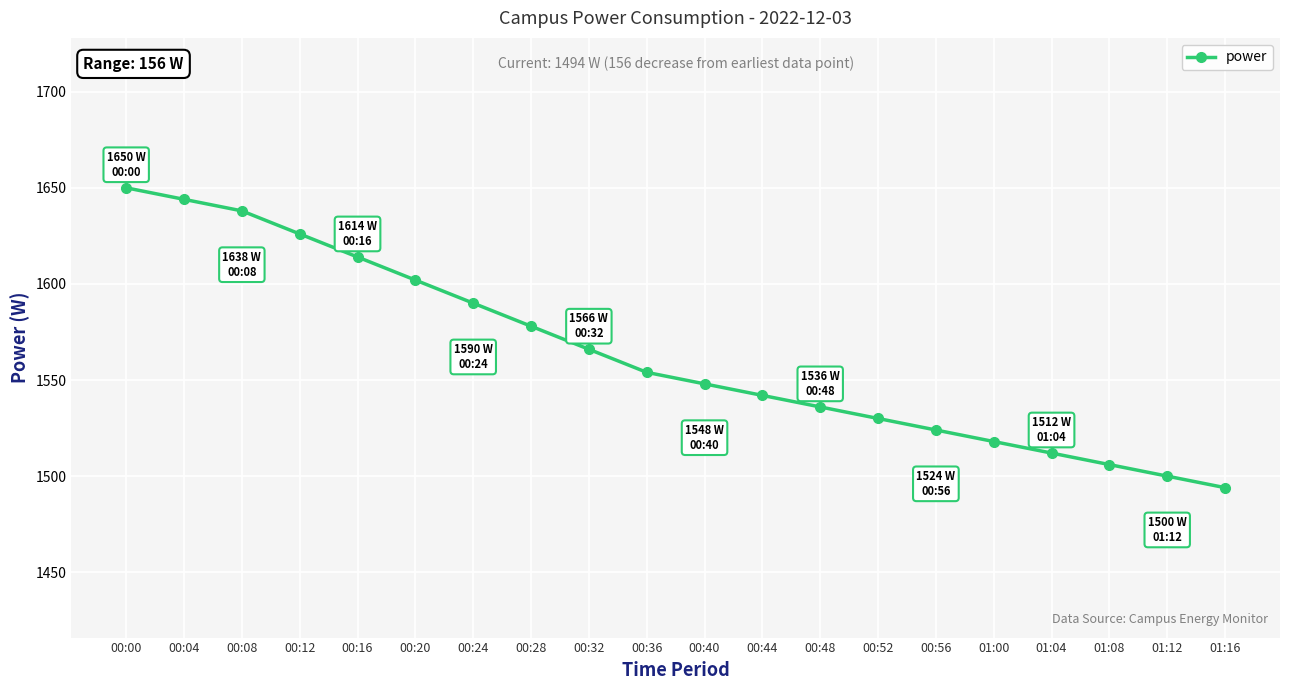

What position from the left is 00:48?

13